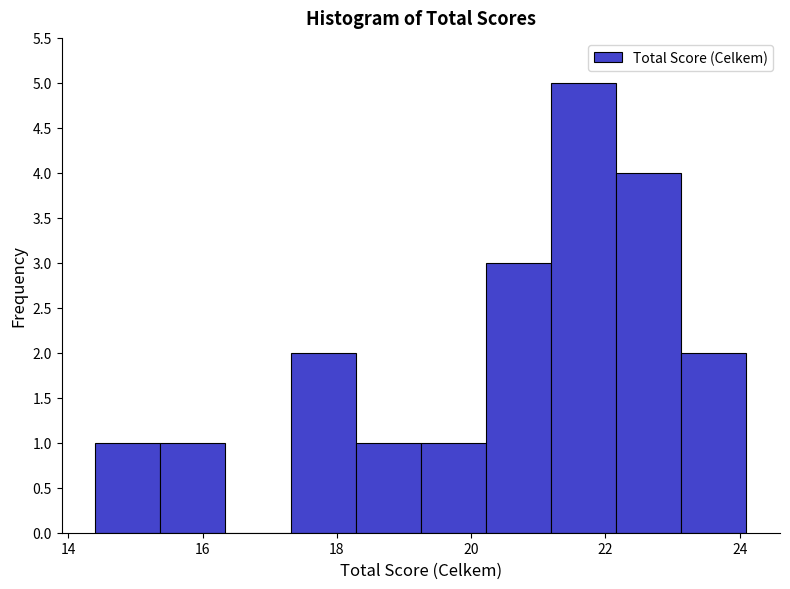

What is the height of the bar covering 17.4 to 18.2 on the x-axis? Neither the bar edges nor the heights are printed on the chart, so give them approximately, as read against the axes.

2